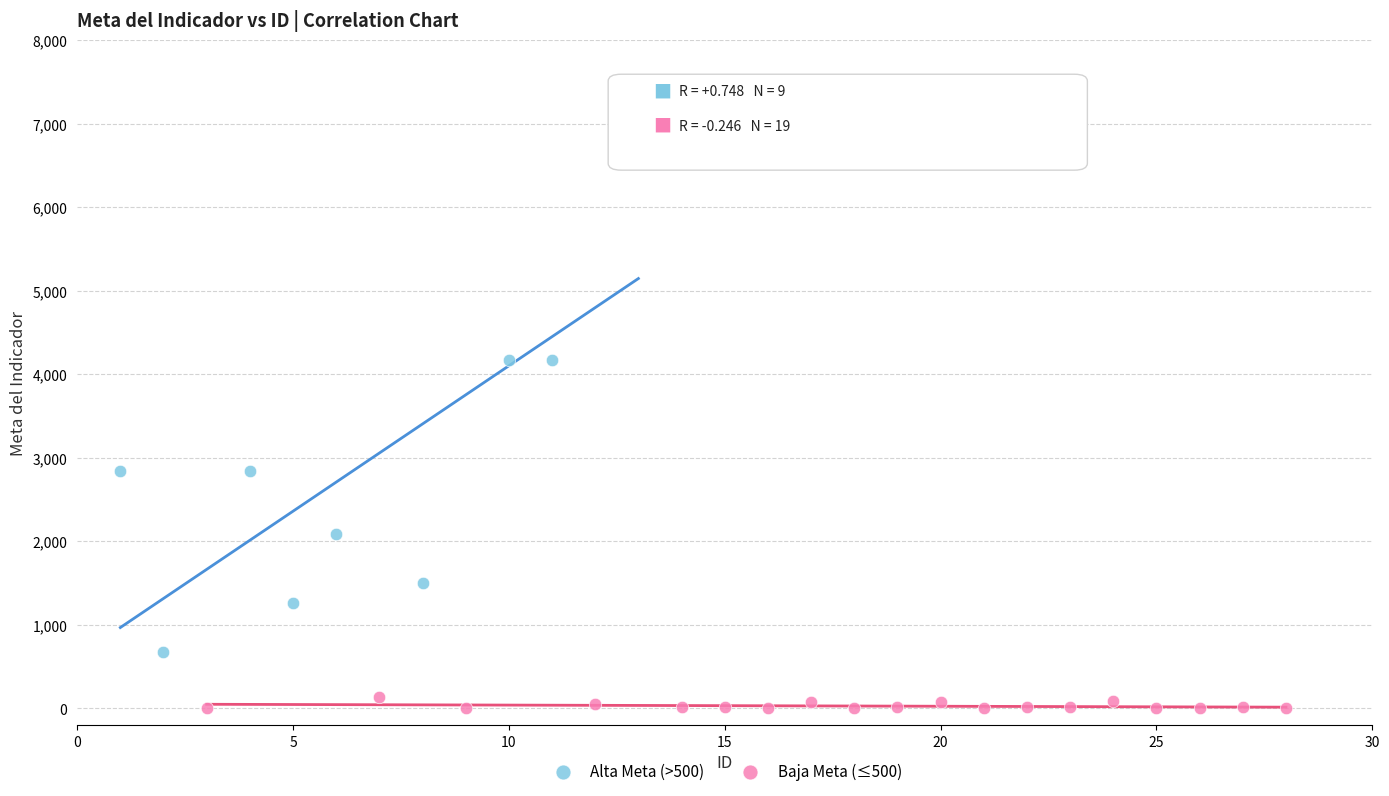

Which series contains the highest Y value?

Alta Meta (>500)